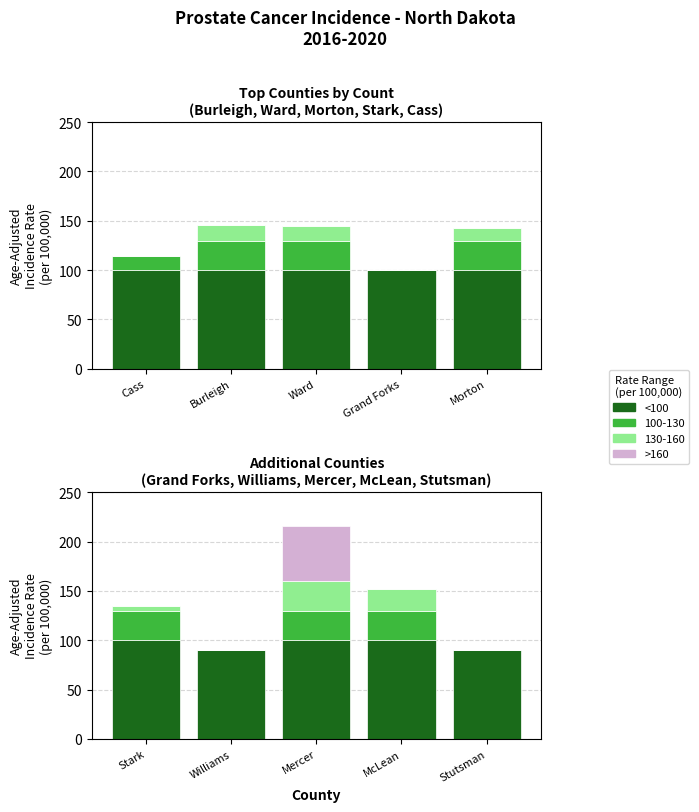

Which series has the largest range (max minus min)?

>160